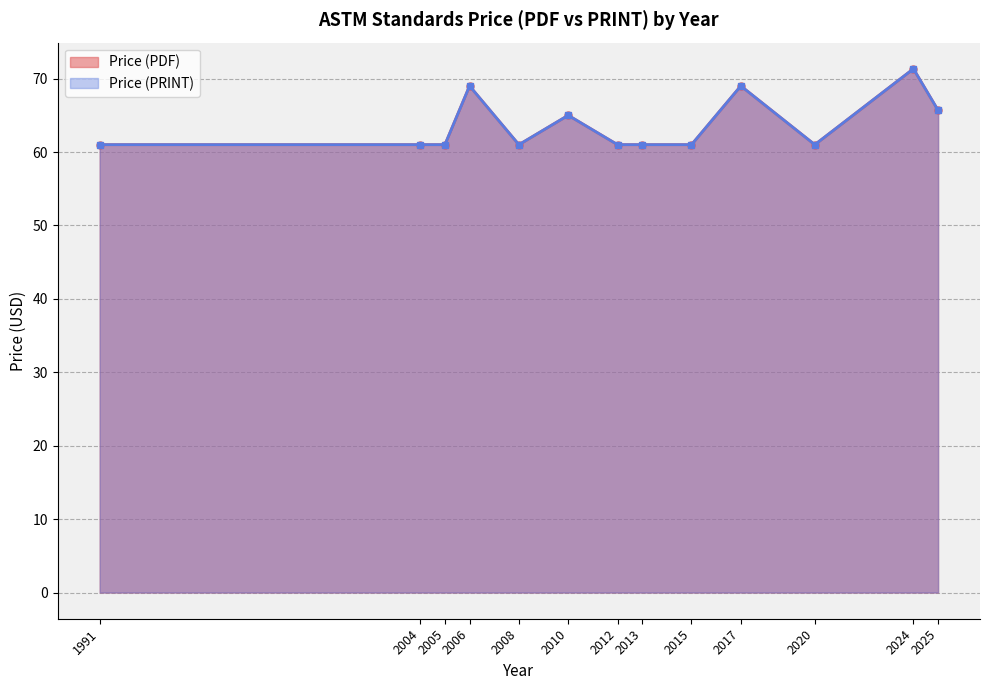

True or false: Price (PDF) and Price (PRINT) cross at least once.

False